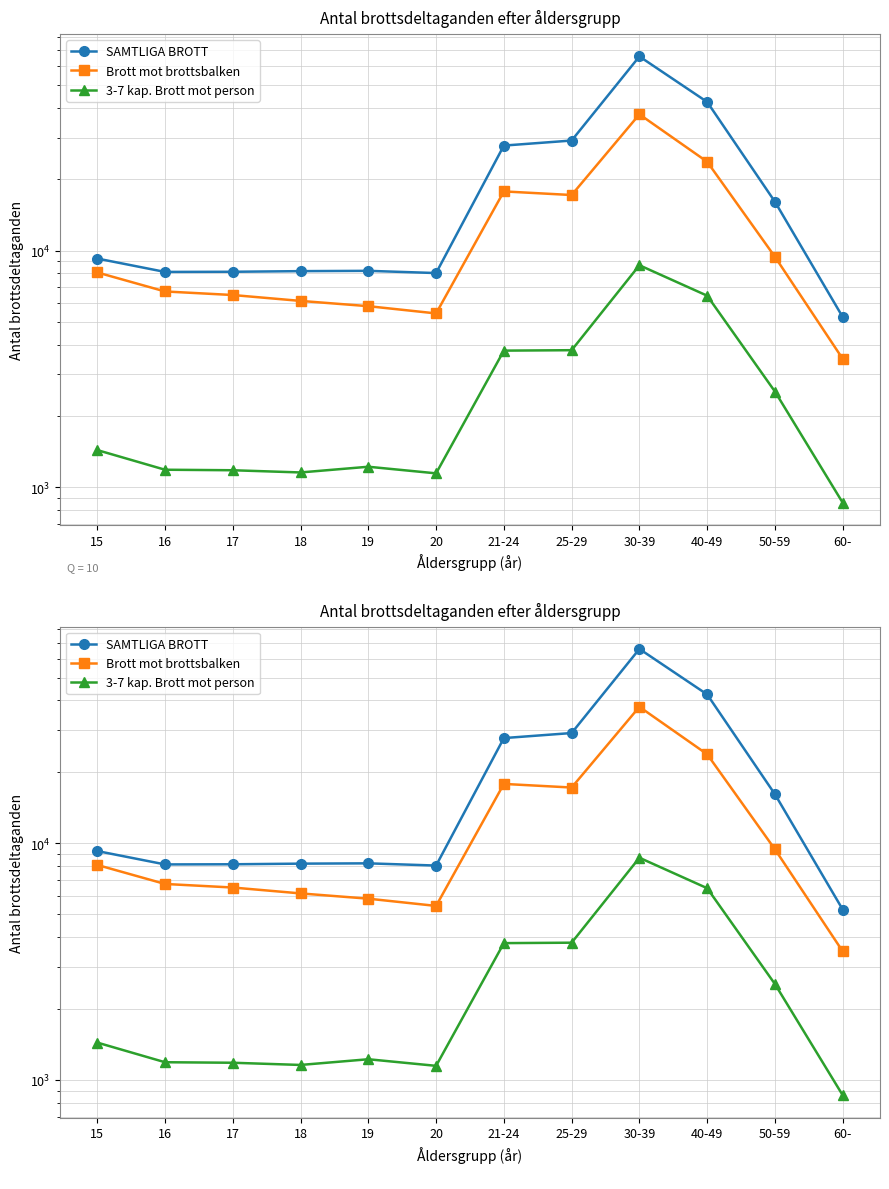

The value of 3-7 kap. Brott mot person at 18 is 1156. True or false?

True